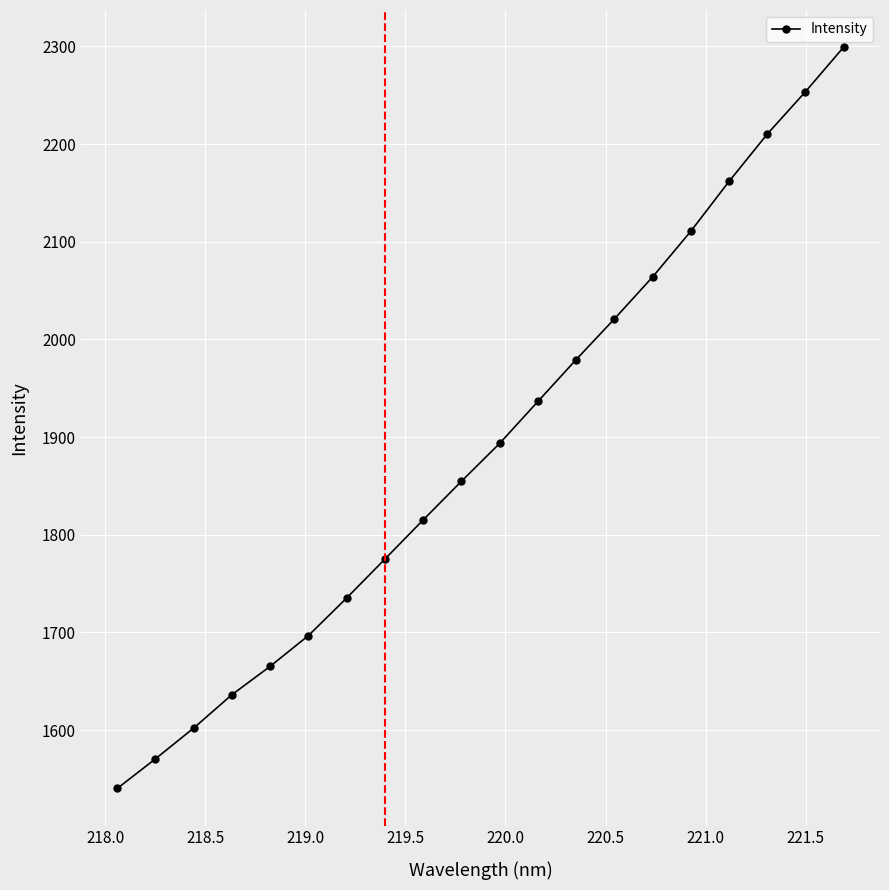

True or false: the data has more than 1 interior local peaks.

False